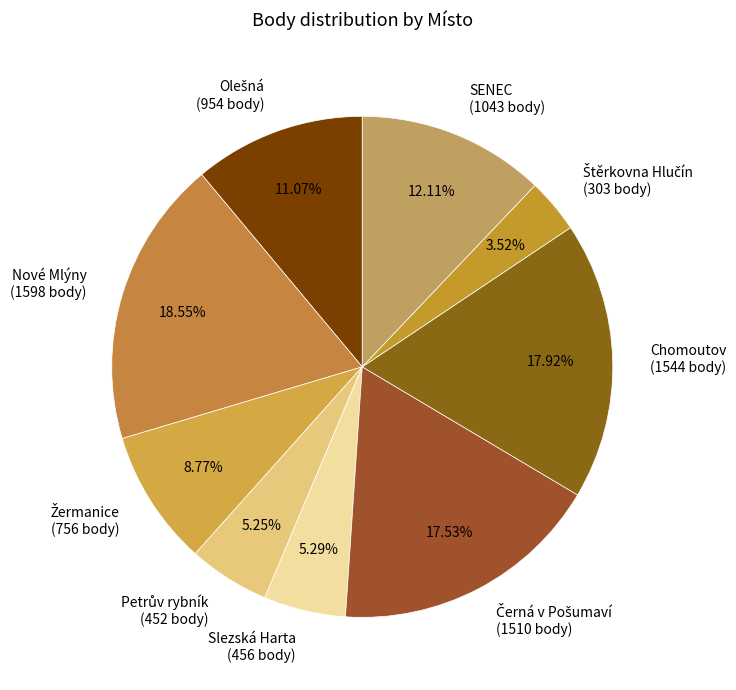

Between Chomoutov (1544 body) and Slezská Harta (456 body), which is larger?

Chomoutov (1544 body)